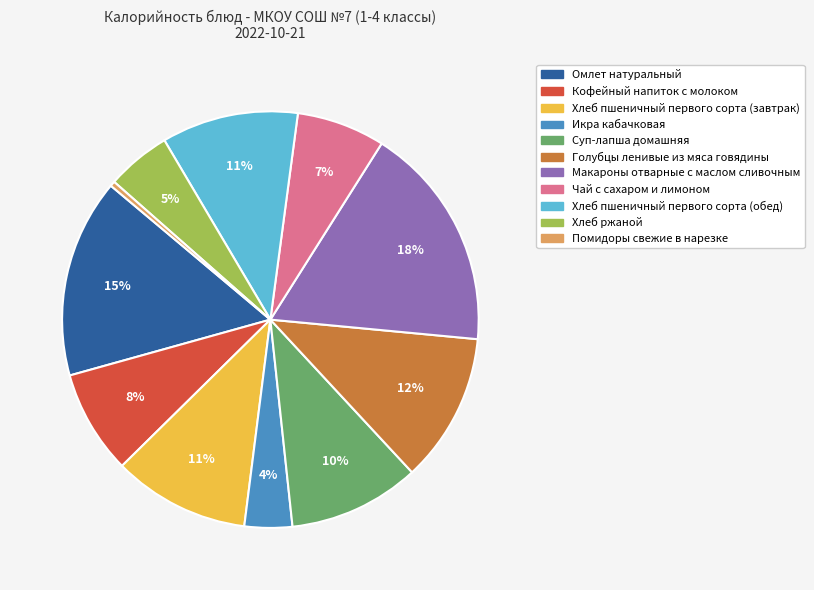

Between Суп-лапша домашняя and Помидоры свежие в нарезке, which is larger?

Суп-лапша домашняя